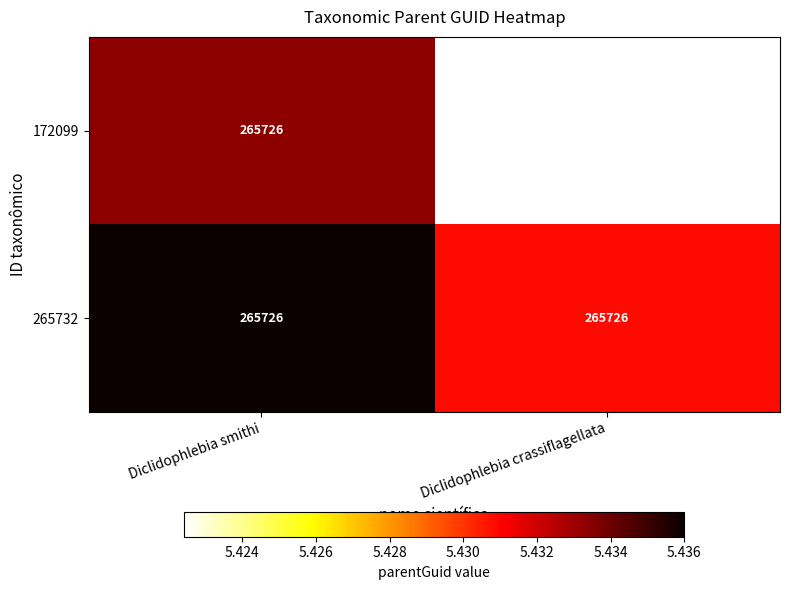

At how many categories does at least one series exceed 5?

2